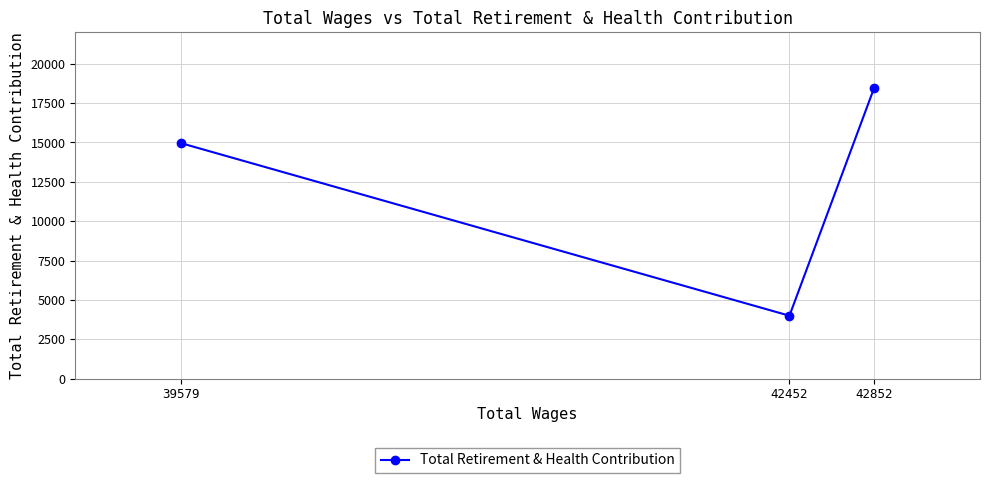

Count the values in the range 3995 to 18466.

3